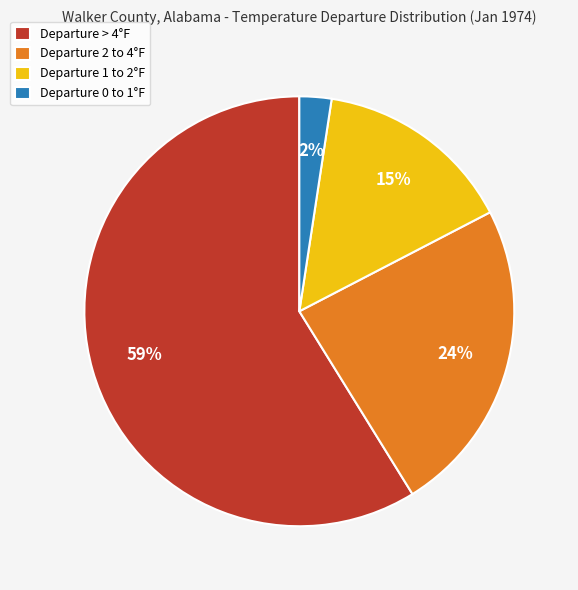

To the nearest percent, what portion does Departure 0 to 1°F represent?

2%